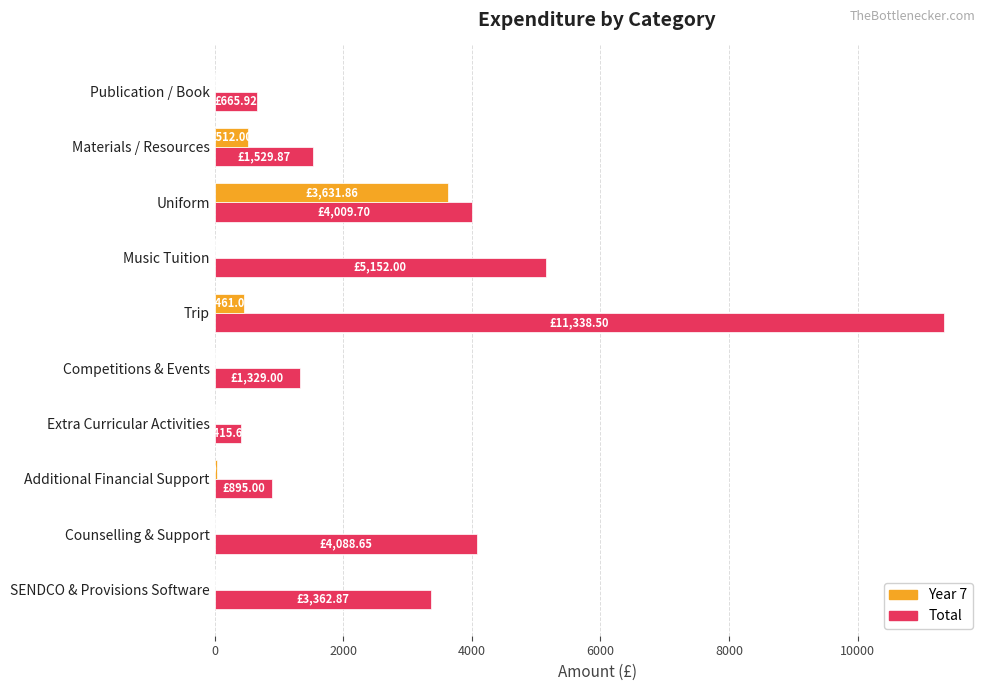

What is the total value across all series at Materials / Resources?

2041.9